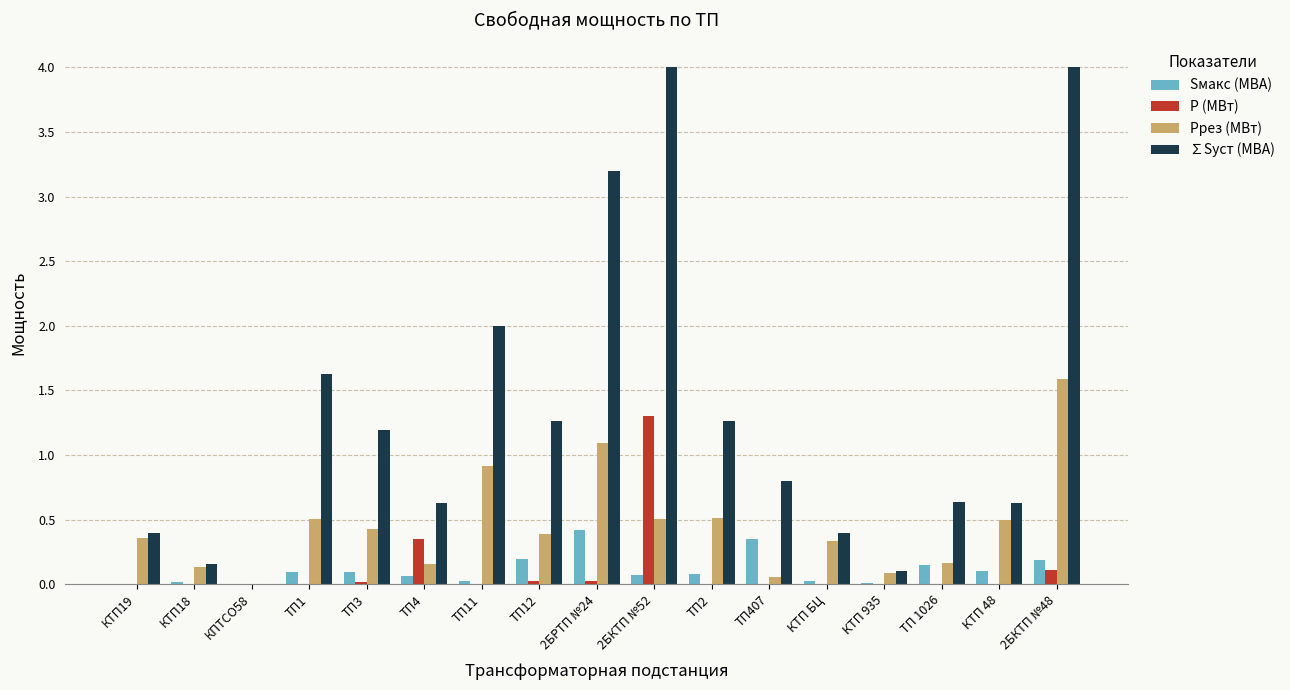

Between 2БРТП №24 and КТП 935, which series saw the biggest shift?

∑Sуст (МВА)